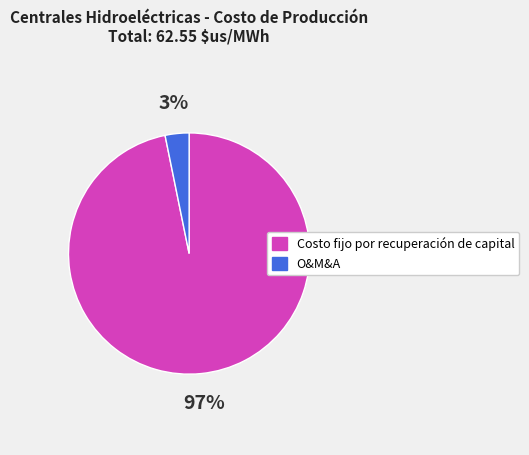

Is the sum of O&M&A and Costo fijo por recuperación de capital greater than half?

Yes